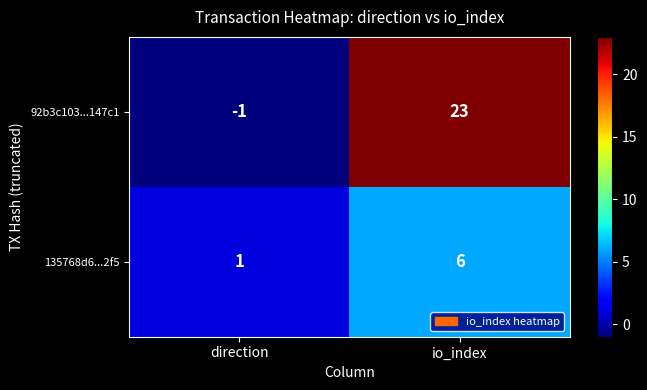

What is the difference between the 135768d6...2f5 values at direction and io_index?

5